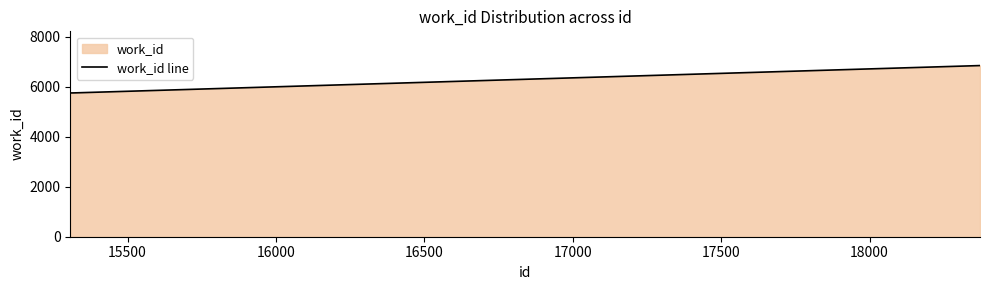

What is the smallest value displayed?

5748